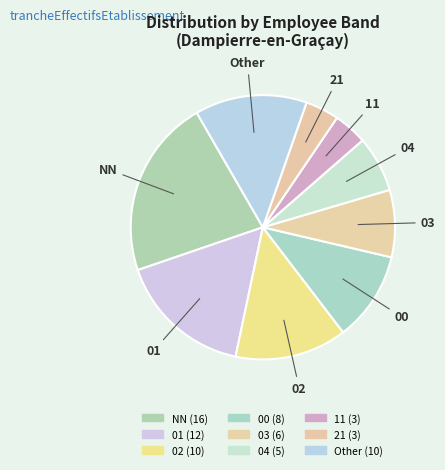

Is there any slice that represents more than half of the pie?

No